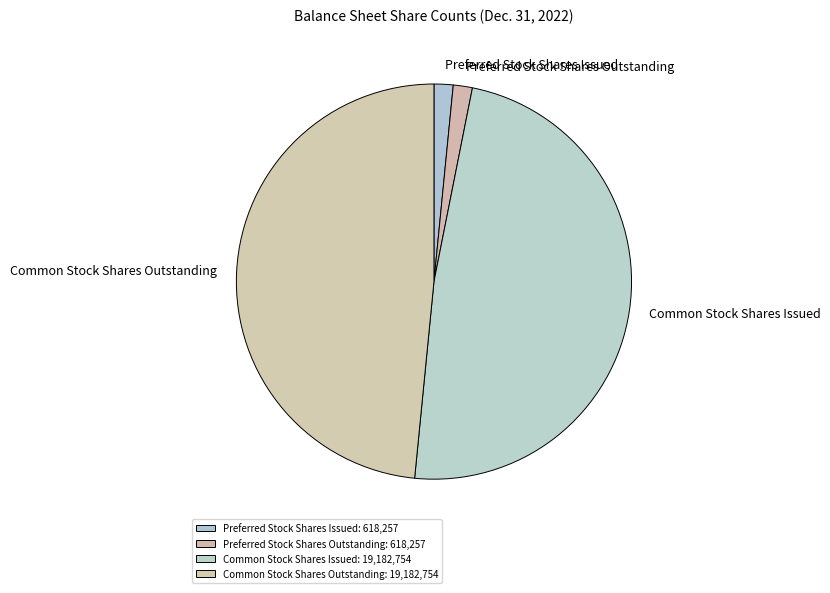

The Preferred Stock Shares Outstanding slice represents 2% of the pie. True or false?

True